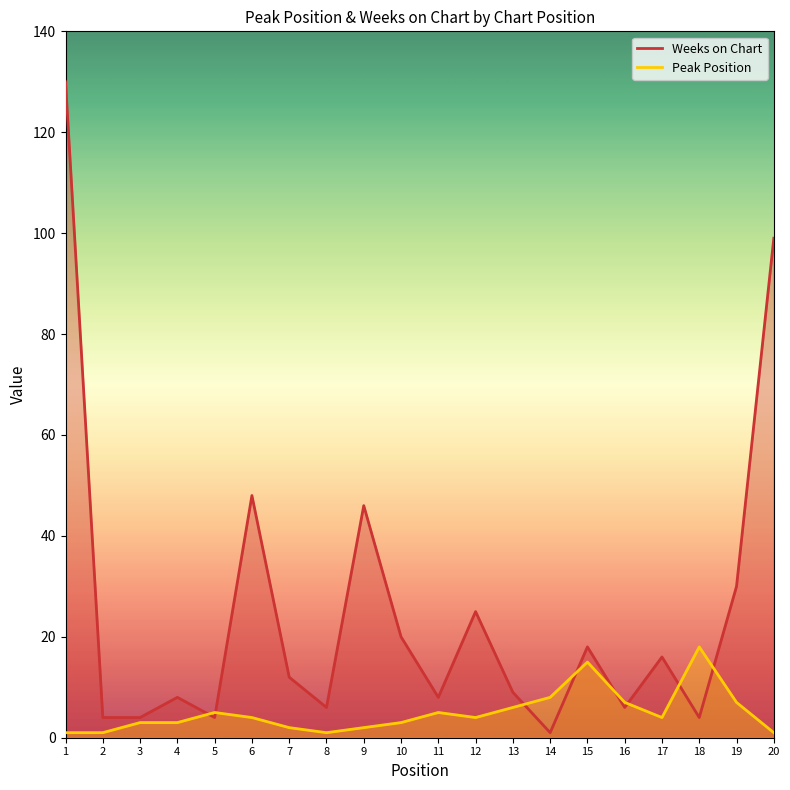

At which label does Weeks on Chart reach its peak?

1